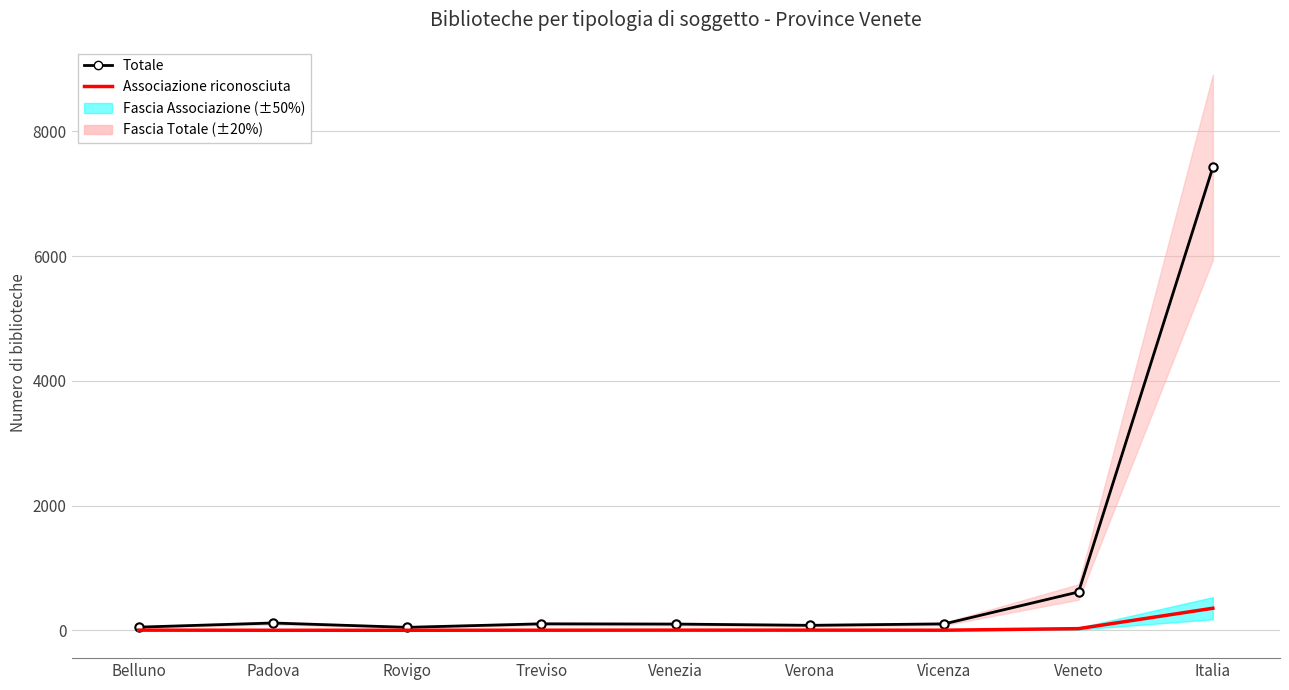

What is the difference between the maximum and minimum values in the Totale series?

7375